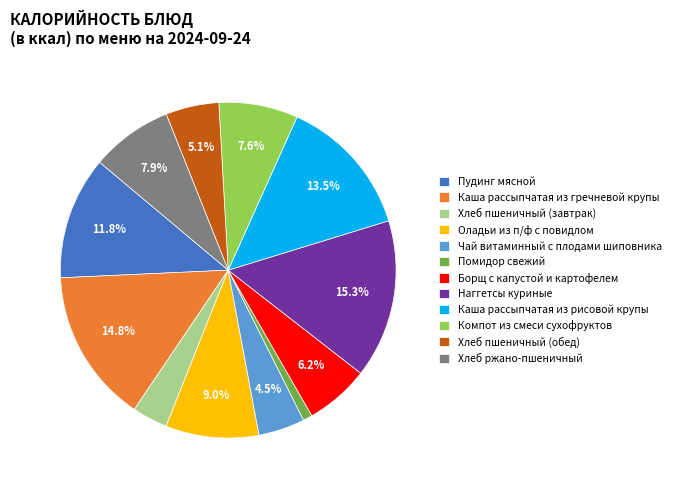

Do Каша рассыпчатая из гречневой крупы and Помидор свежий together represent more than half of the pie?

No